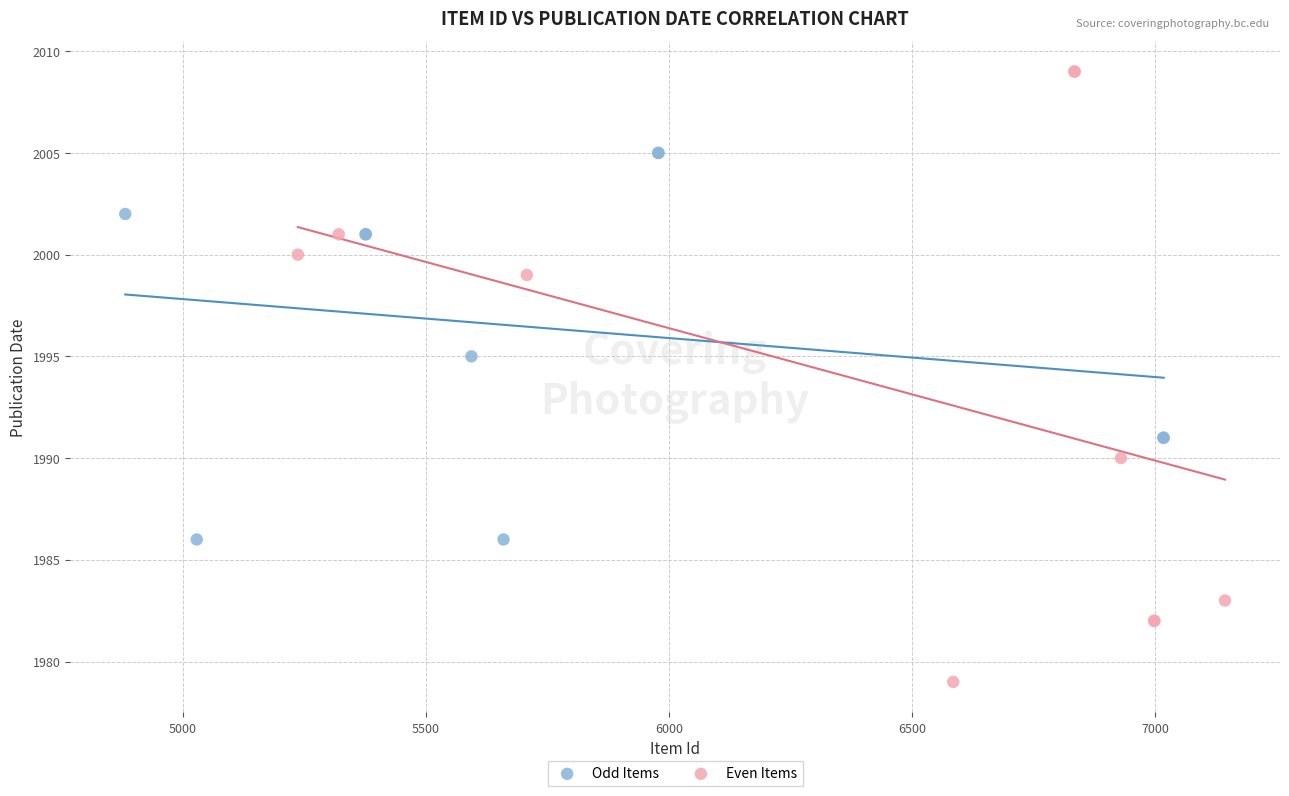

Which series contains the highest Y value?

Even Items